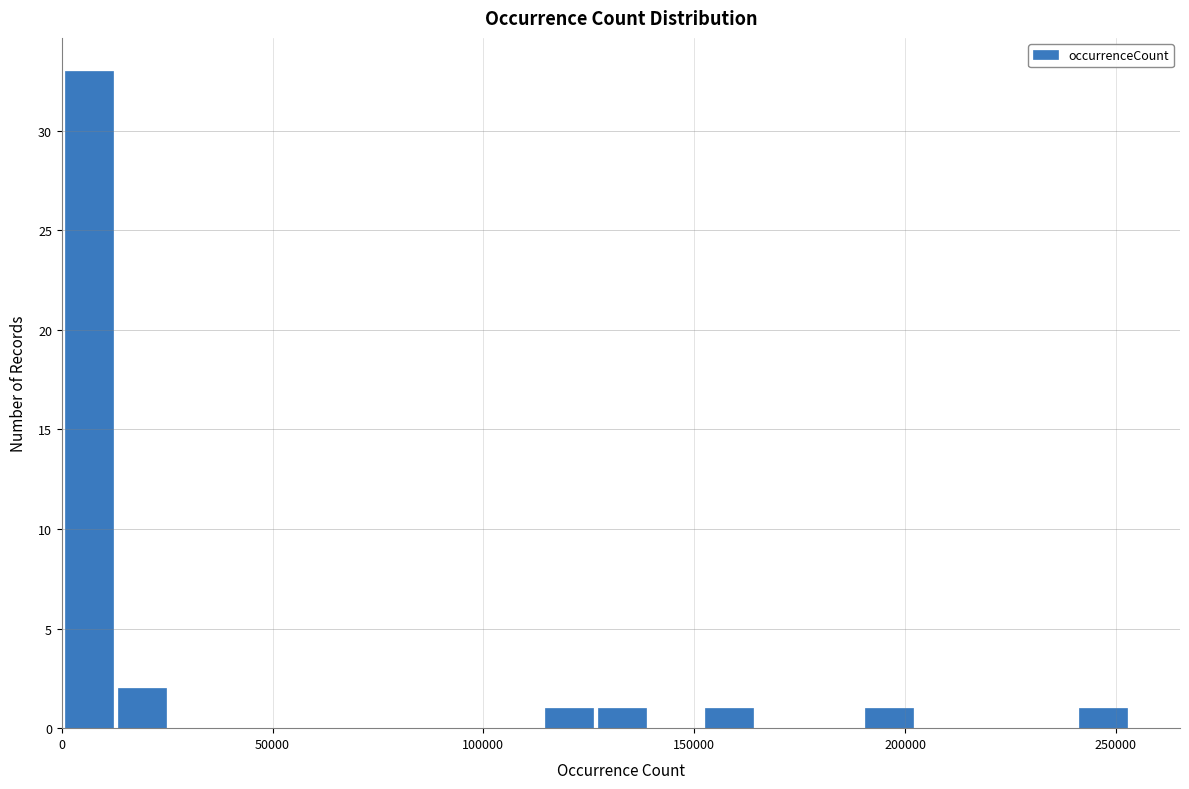

Around what value on the x-axis is the tallest bar? Give the approximate position of its centre, as read against the axis.

5000